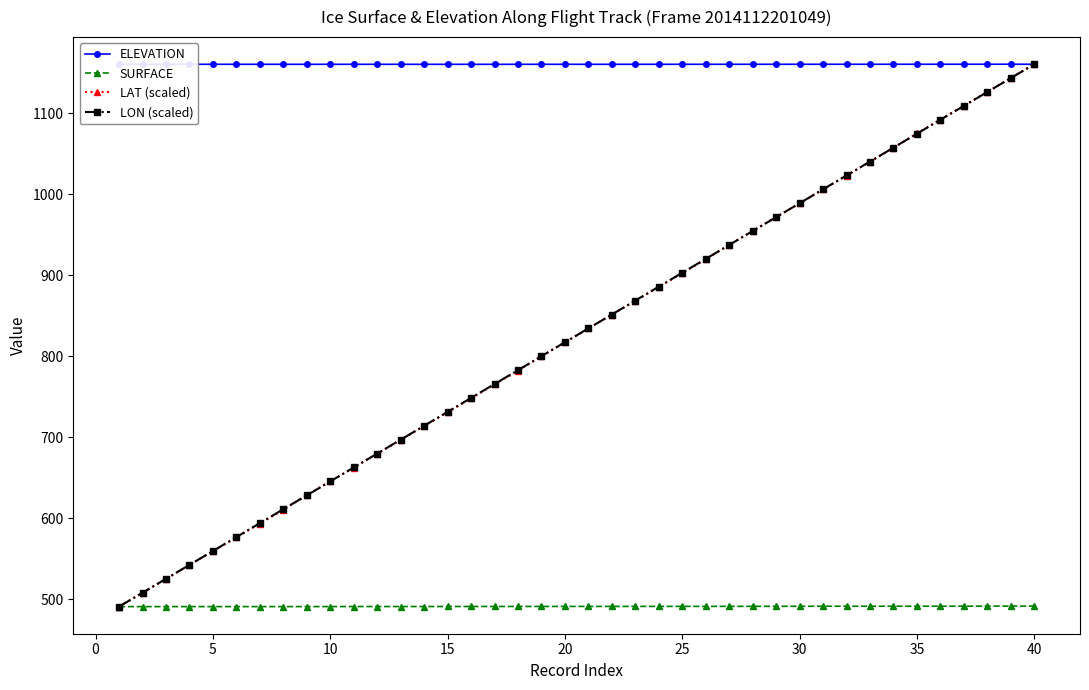

What is the value of the ELEVATION point at the 15th from the left?

1160.2